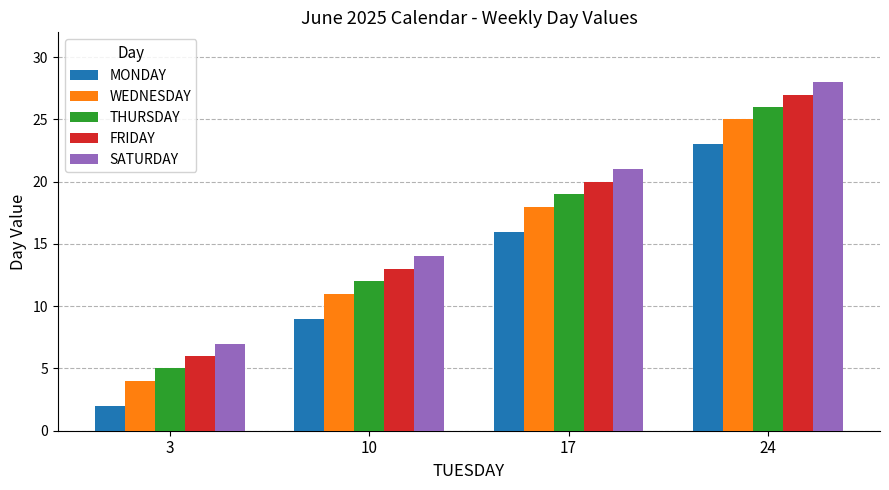

How many groups of bars are there?

4